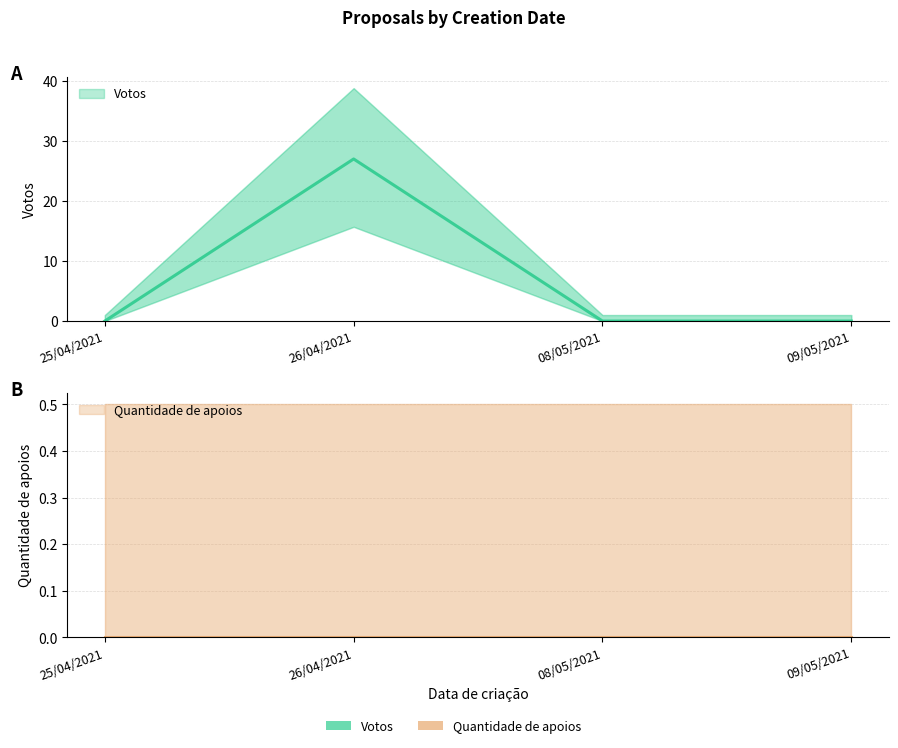

Is it true that the value at 09/05/2021 is 18?

False